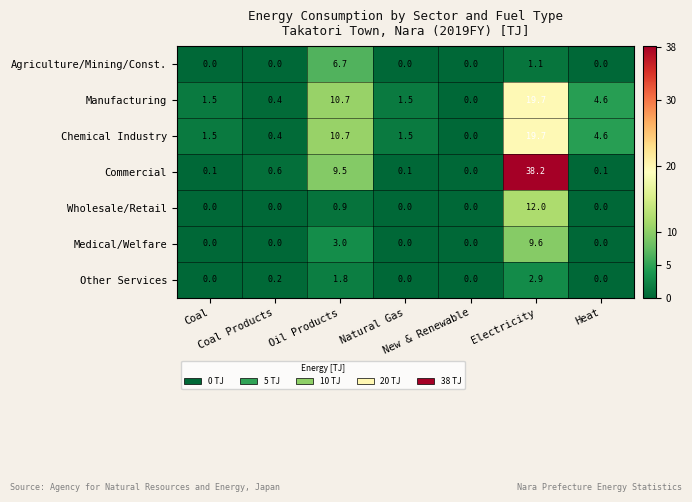

Which series has the widest spread of values?

Commercial